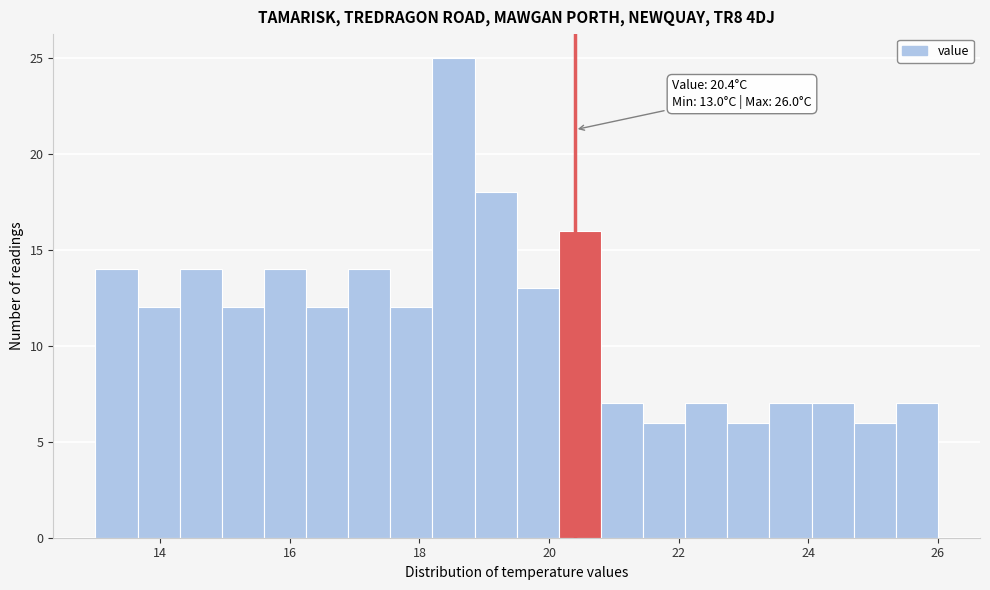

Around what value on the x-axis is the tallest bar? Give the approximate position of its centre, as read against the axis.

18.6